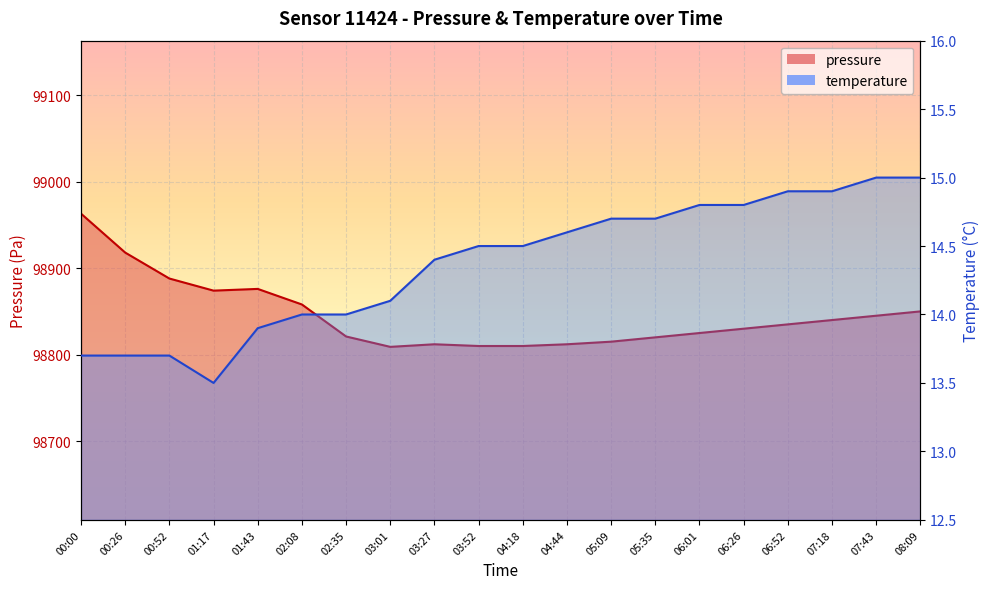

At how many categories does at least one series exceed 5393?

20